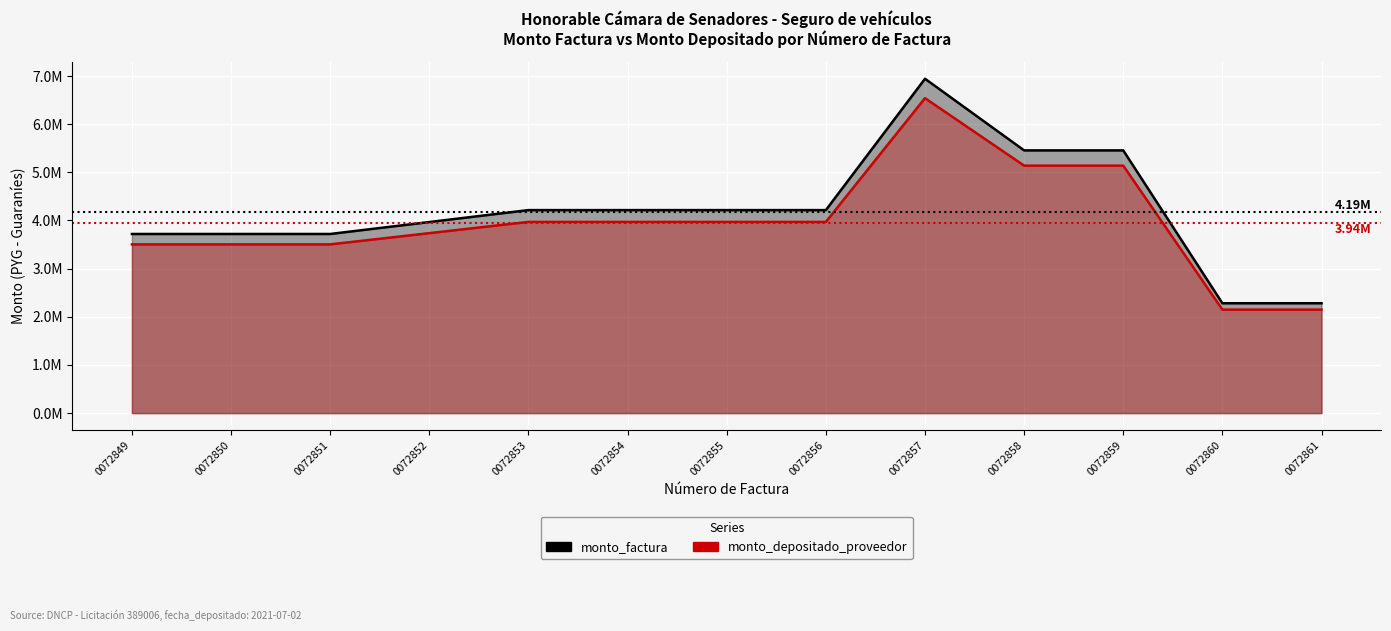

What is the value of the monto_depositado_proveedor point at the 9th from the left?

6540743